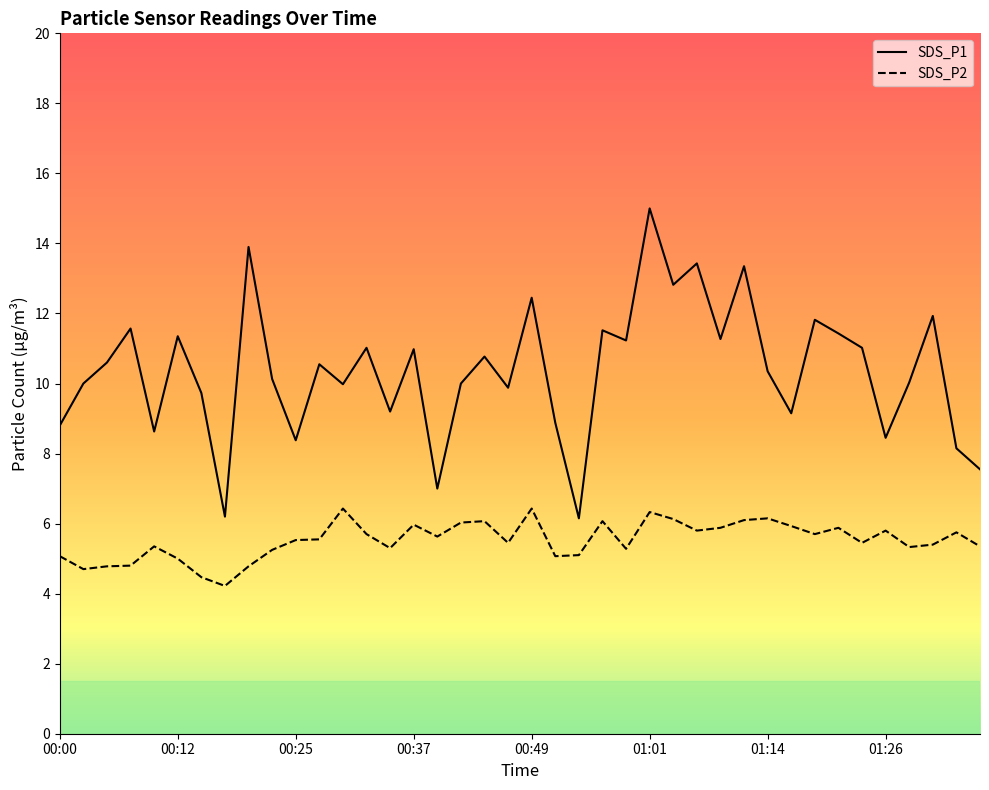

What is the difference between the maximum and minimum values in the SDS_P1 series?

8.8